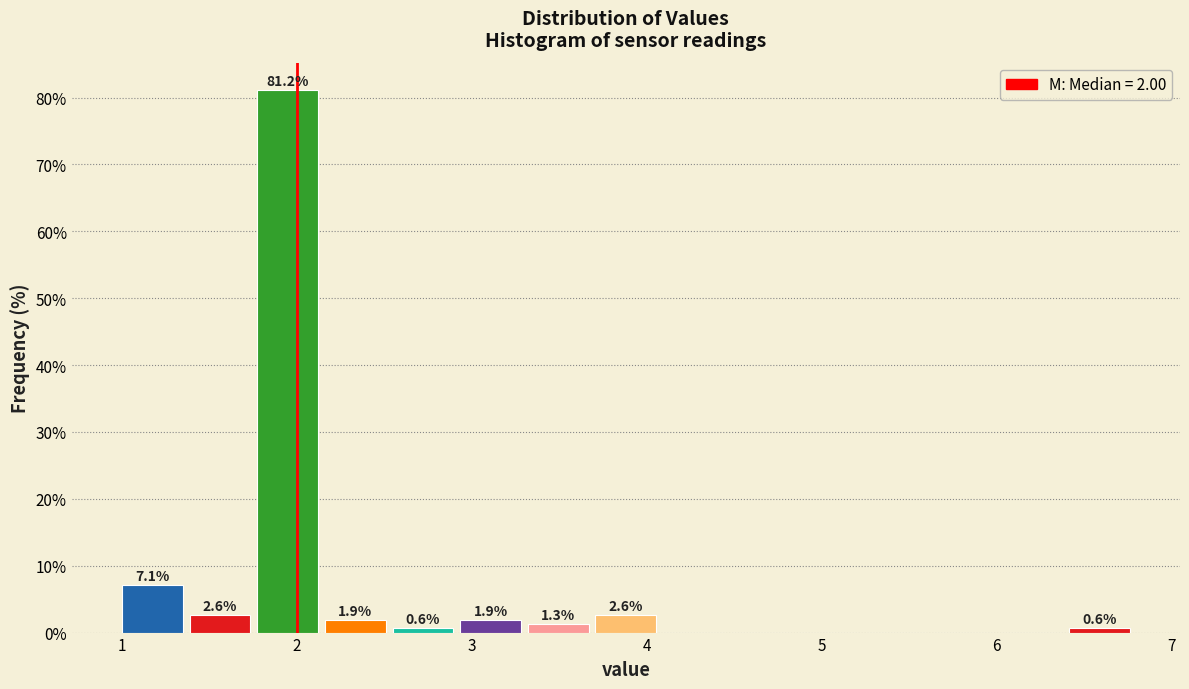

Read against the x-axis, roughly where is the centre of the tallest bar?

1.9